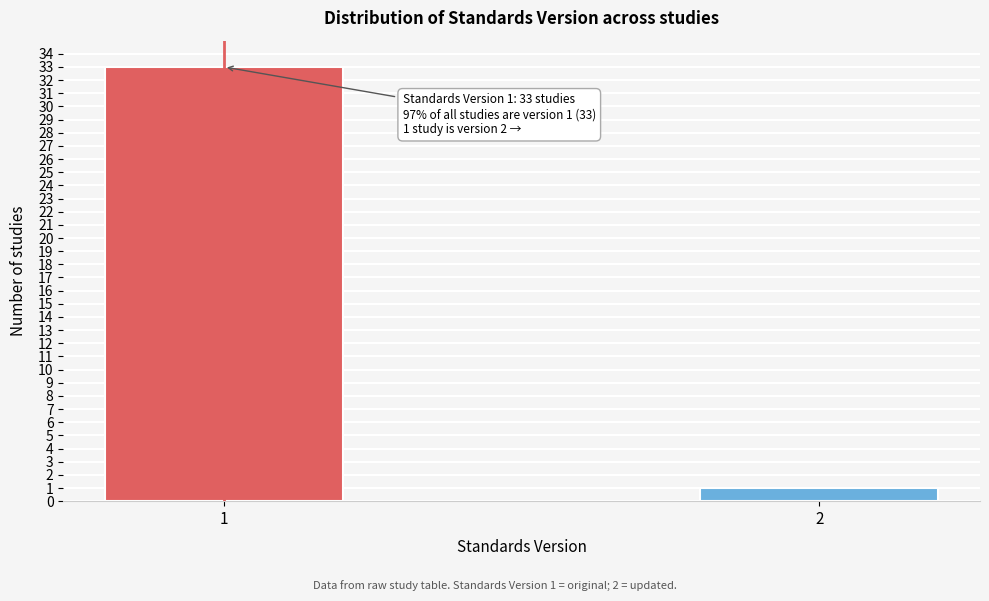

Reading left to right, list all the values displayed in this chart.

1=33	2=1